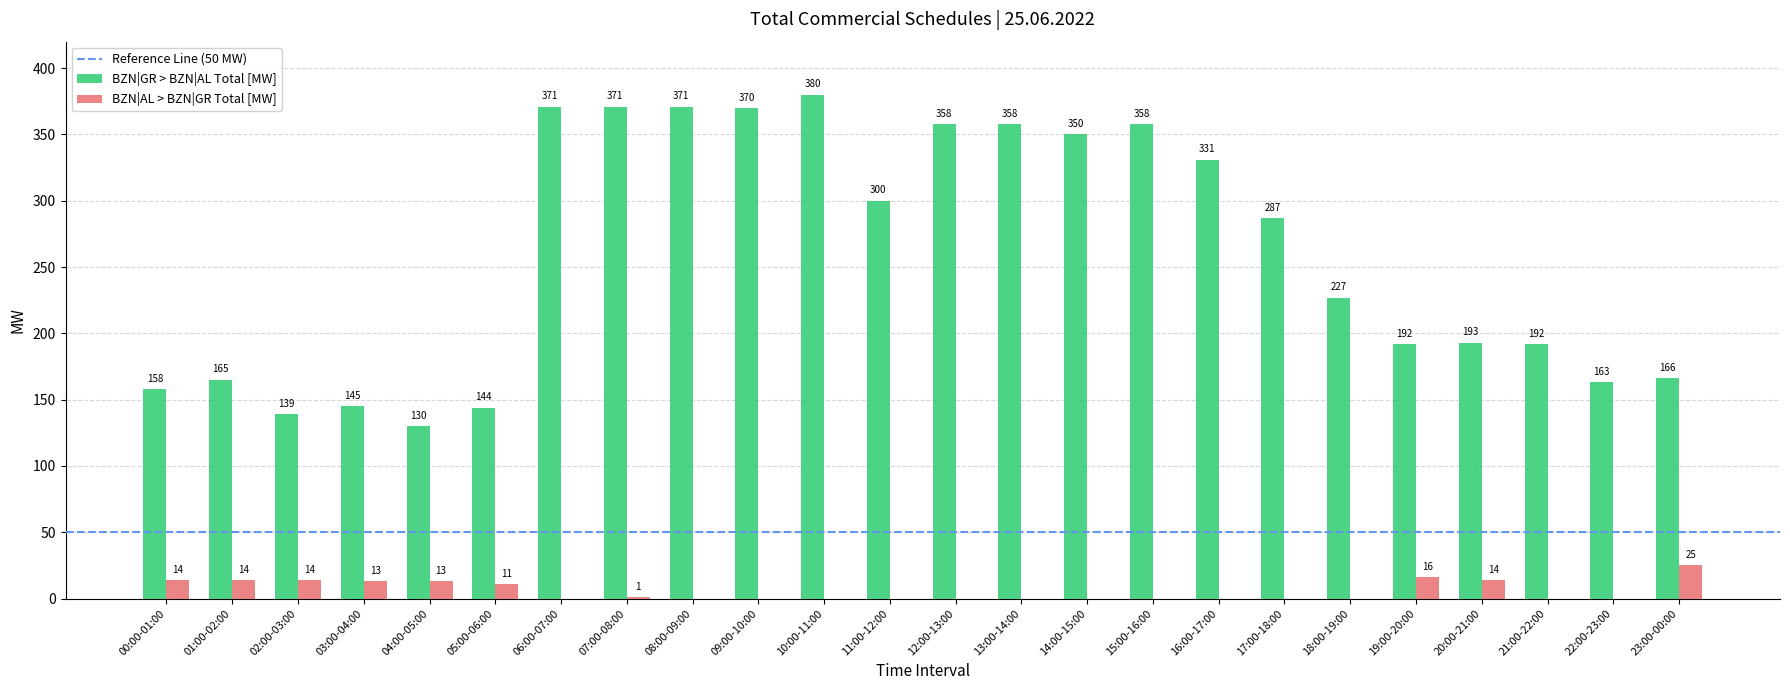

Which series has the largest range (max minus min)?

BZN|GR > BZN|AL Total [MW]